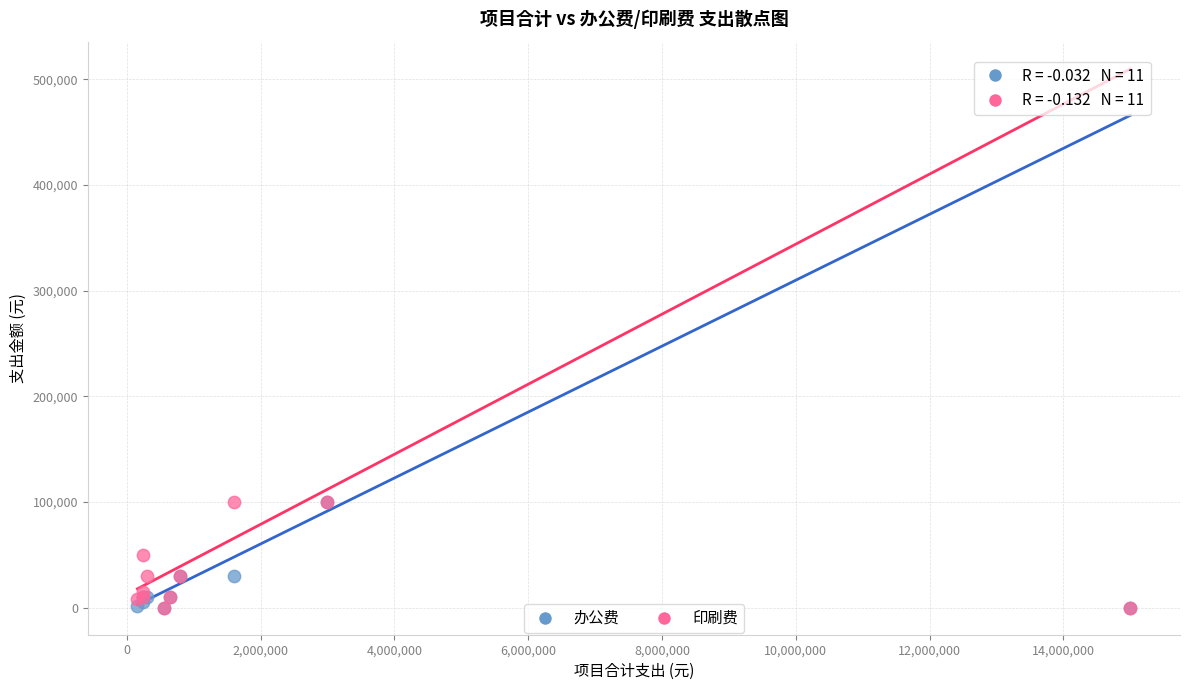

What are all the series names shown in the legend?

办公费, 印刷费